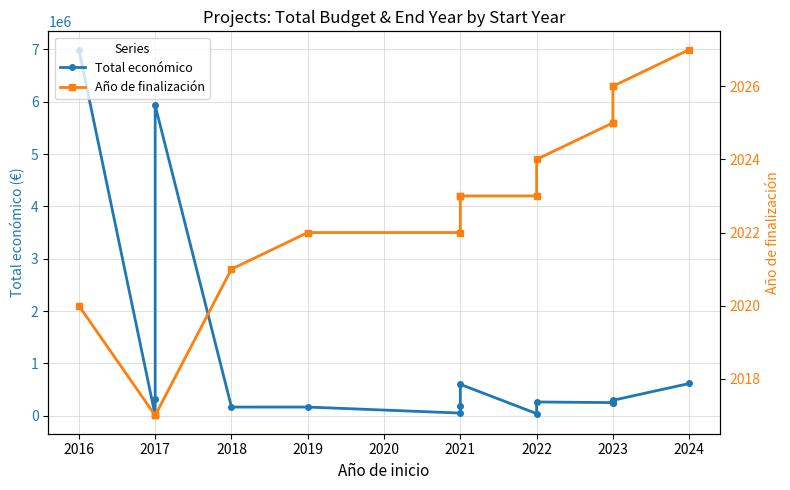

What is the approximate value of Total económico at 2017, to the nearest 100?

327700